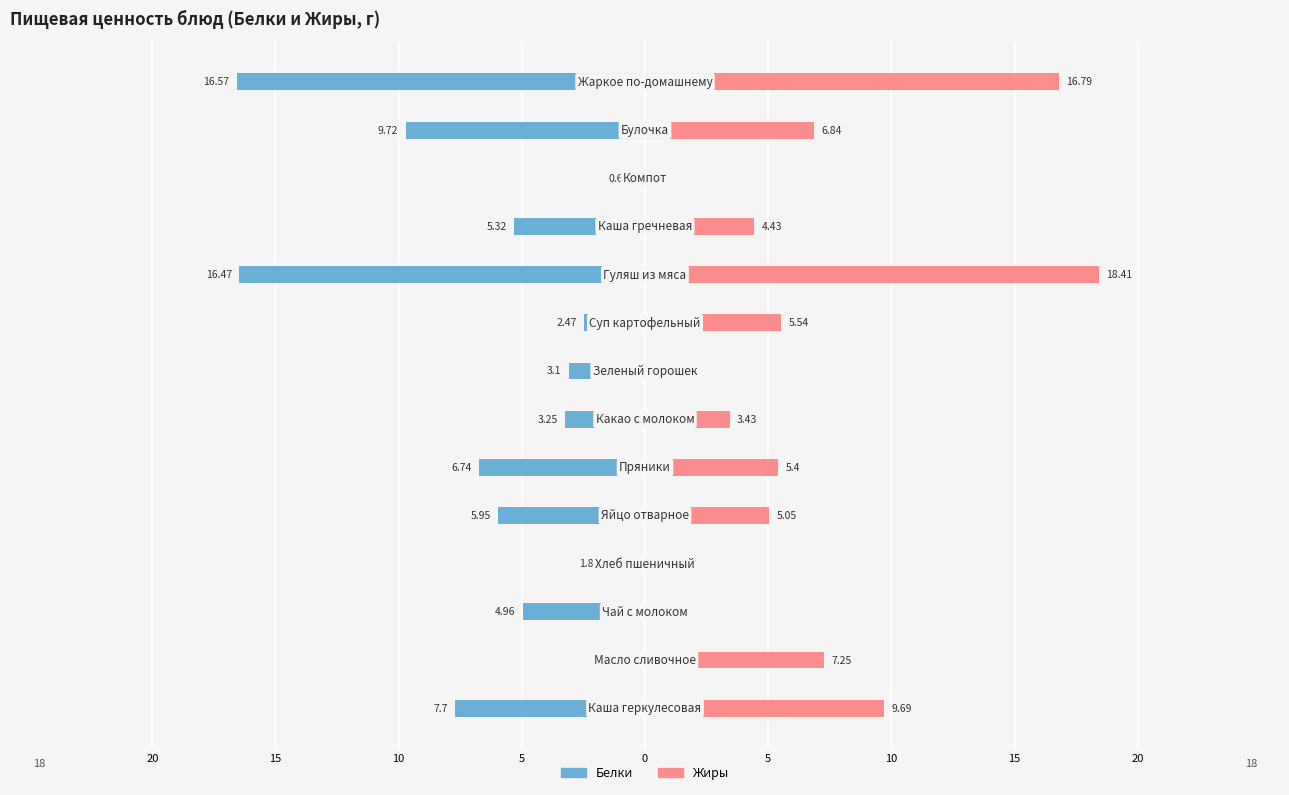

List the series in order of their overall mean, highest first.

Жиры, Белки